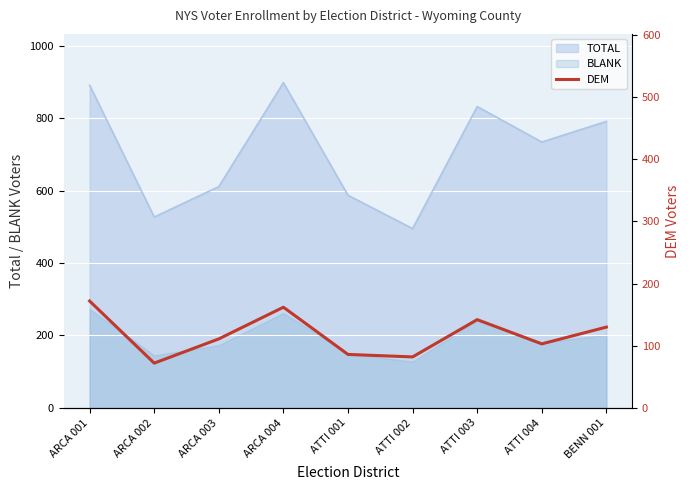

How many categories are shown in the chart?

9